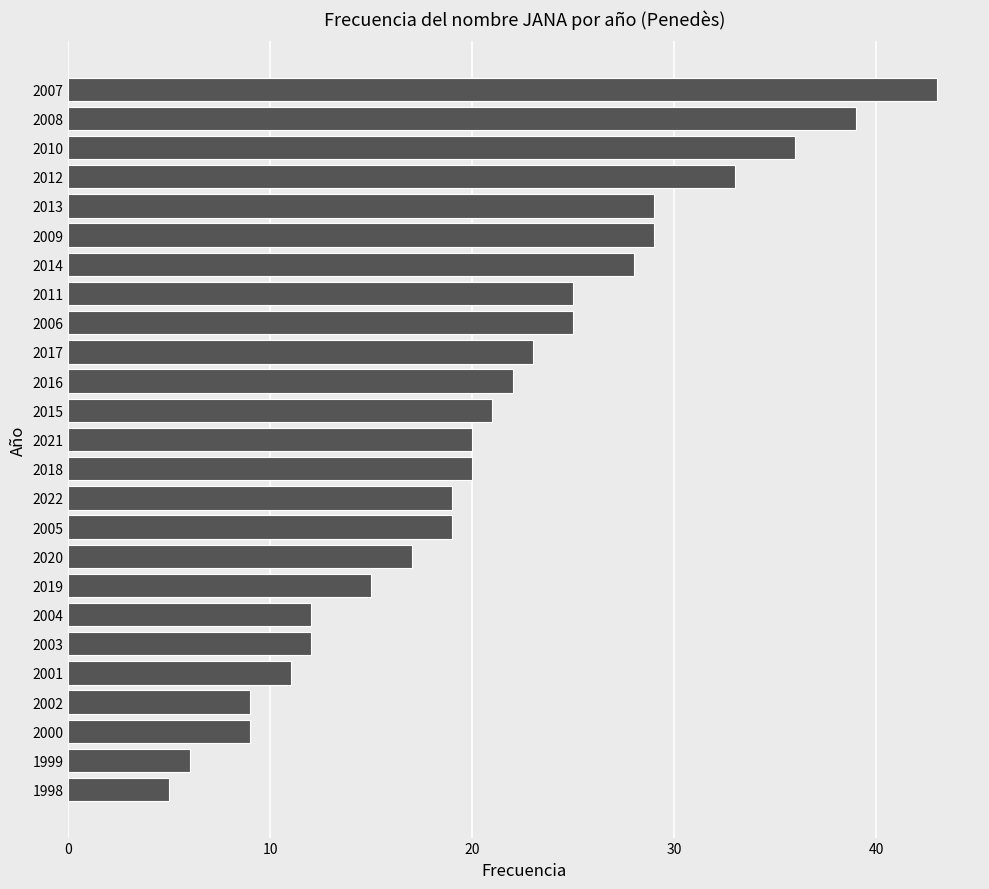

Read the value at 2003.

12